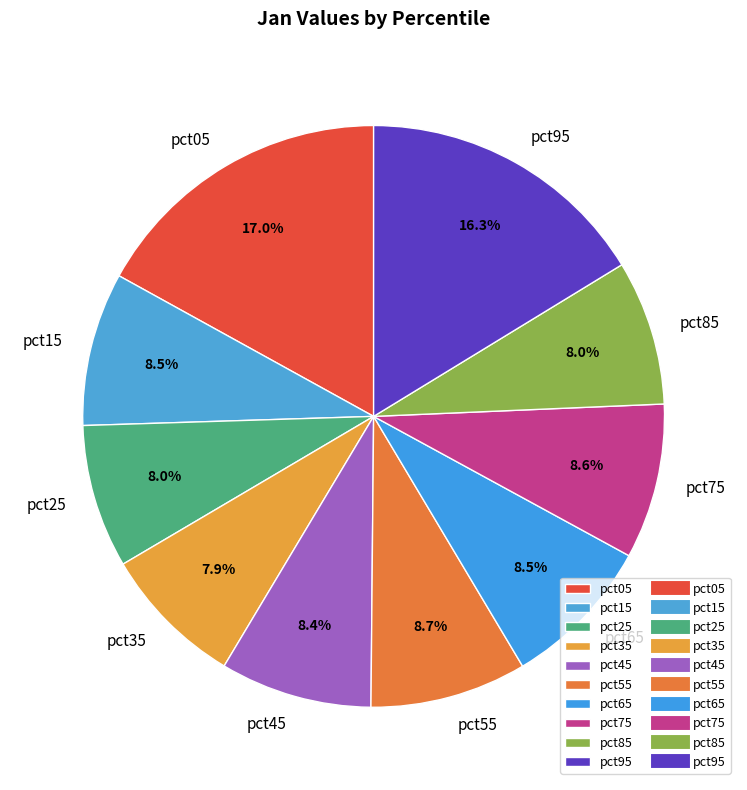

Does any single category account for the majority?

No